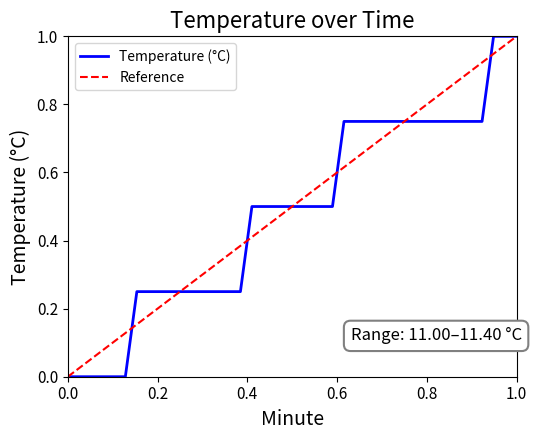

What is the greatest value displayed?

1.0